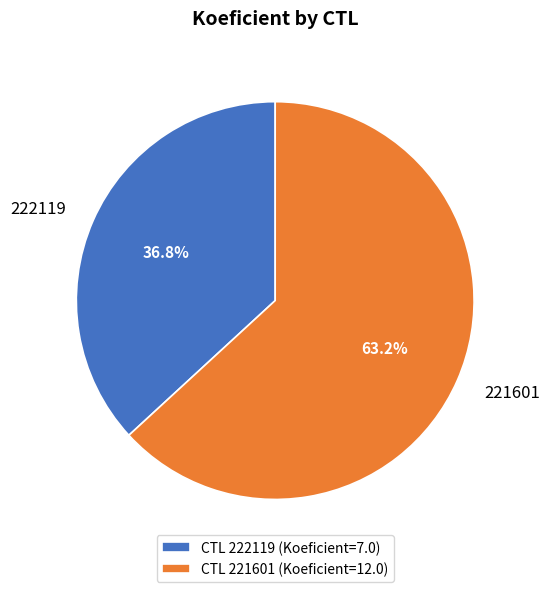

How many slices are in this pie chart?

2